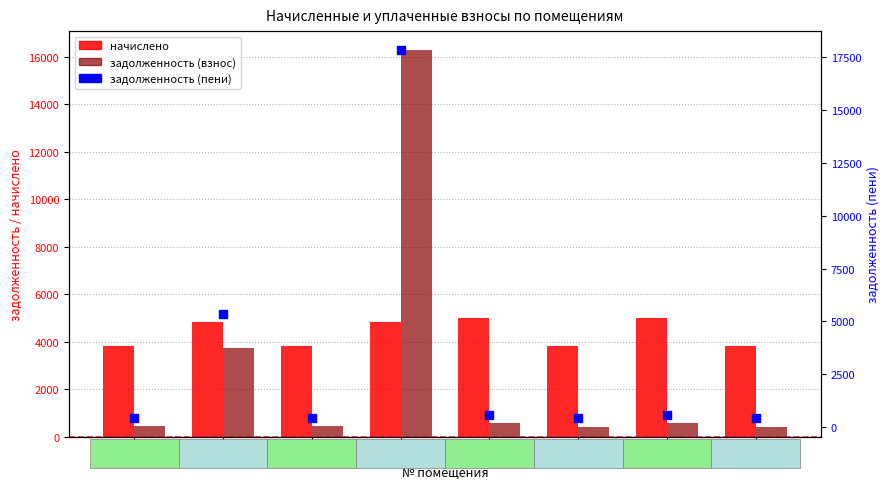

Which series has the largest total across all categories?

начислено